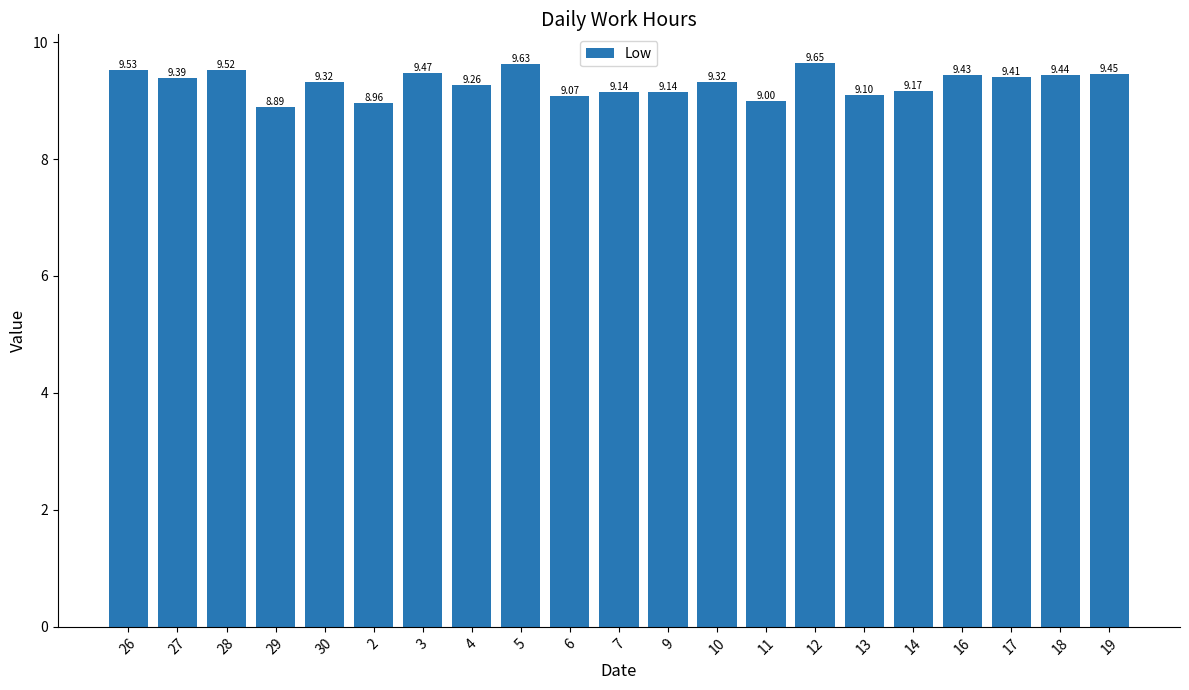

What is the label of the 9th bar from the left?

5